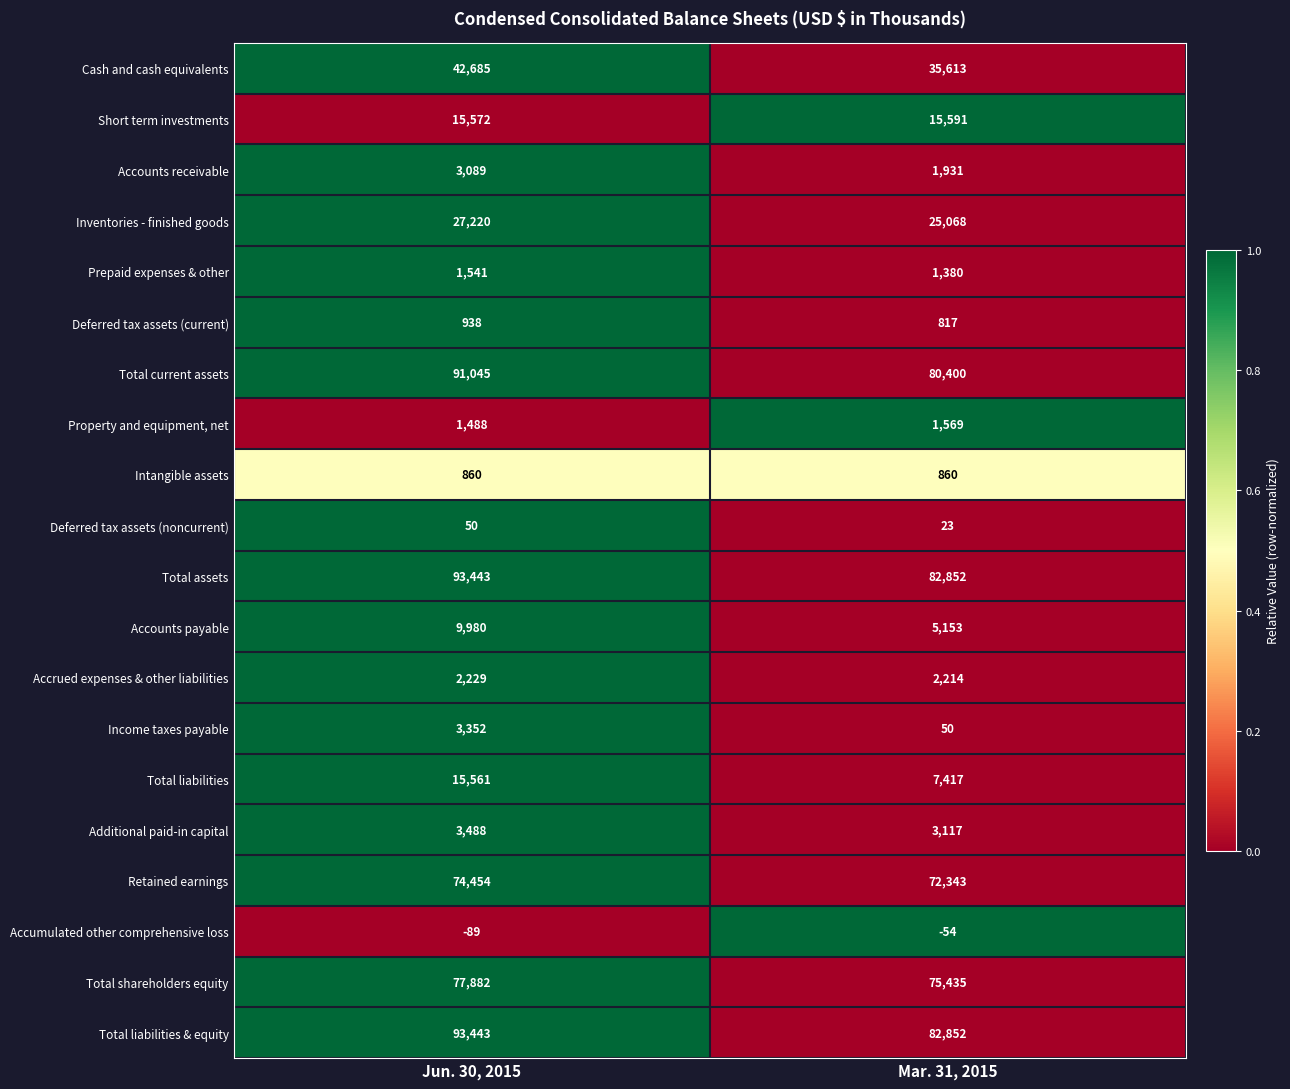

How many distinct data groups are displayed?

20